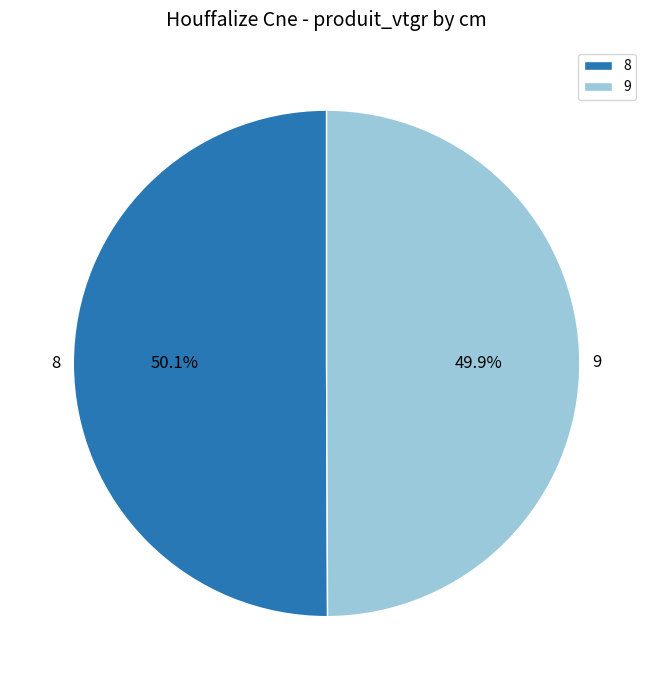

To the nearest percent, what portion does 8 represent?

50%